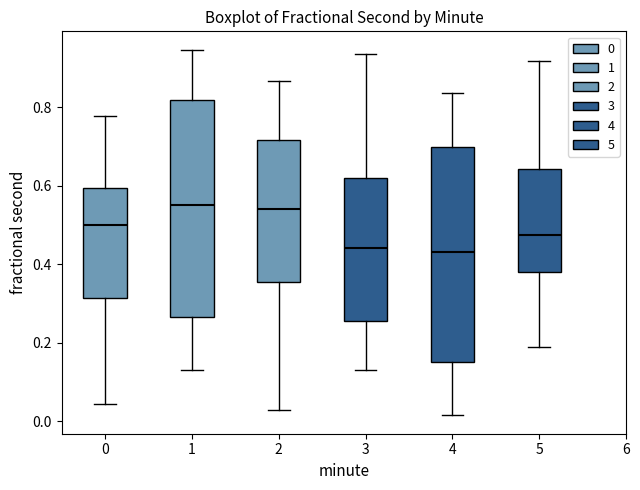

Reading left to right, read every box against the y-axis: the position of its median line, the range the box covers, and the ends of its whiskers. The values are not printed on the chart, so give them approximately, as read against the axis.

0: median 0.50, box 0.32 to 0.60, whiskers 0.04 to 0.78
1: median 0.56, box 0.26 to 0.82, whiskers 0.14 to 0.94
2: median 0.54, box 0.36 to 0.72, whiskers 0.02 to 0.86
3: median 0.44, box 0.26 to 0.62, whiskers 0.14 to 0.94
4: median 0.44, box 0.16 to 0.70, whiskers 0.02 to 0.84
5: median 0.48, box 0.38 to 0.64, whiskers 0.18 to 0.92